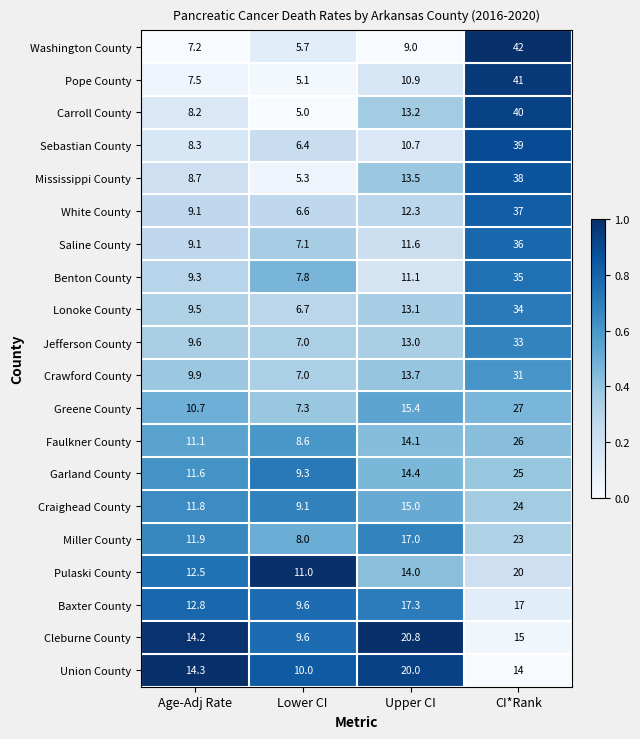

Where does the Sebastian County series first go above 10?

Upper CI